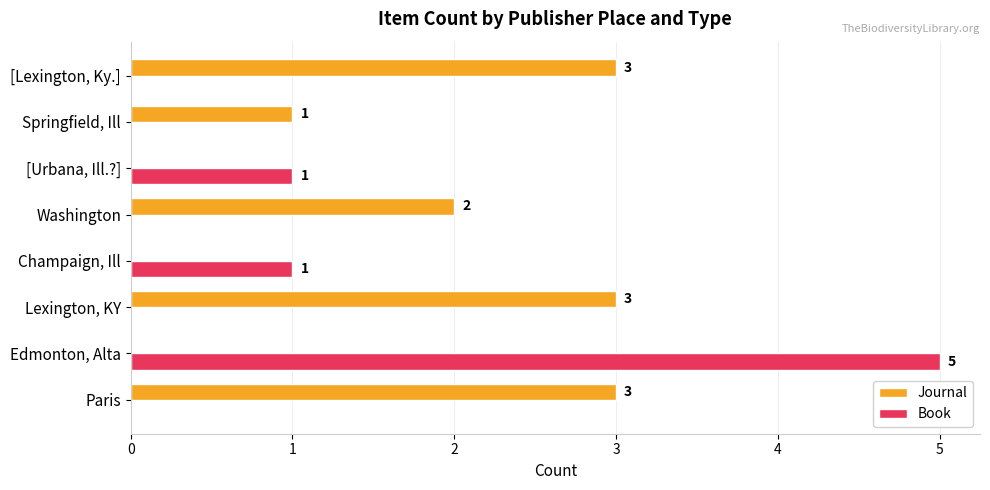

What is the maximum value for Journal?

3